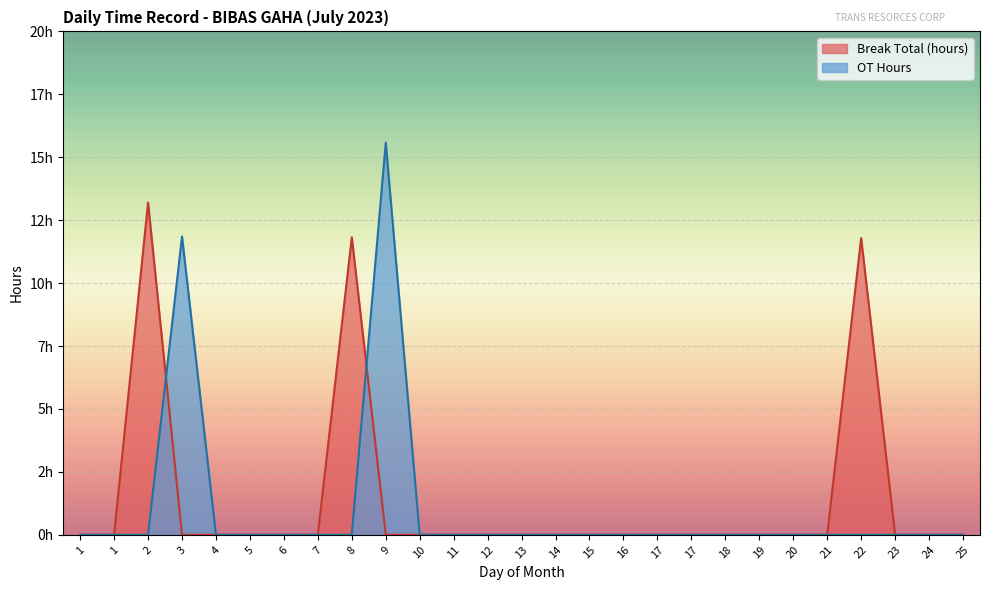

Between 12 and 13, which is larger?

12